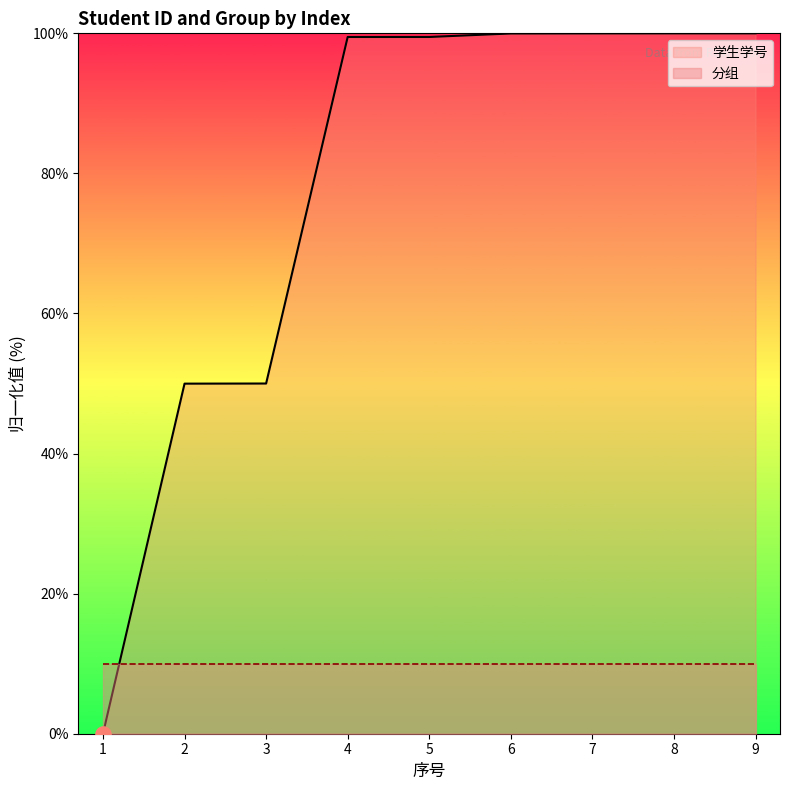

Approximately how many times larger is the value at 4 compared to 6?

1.0